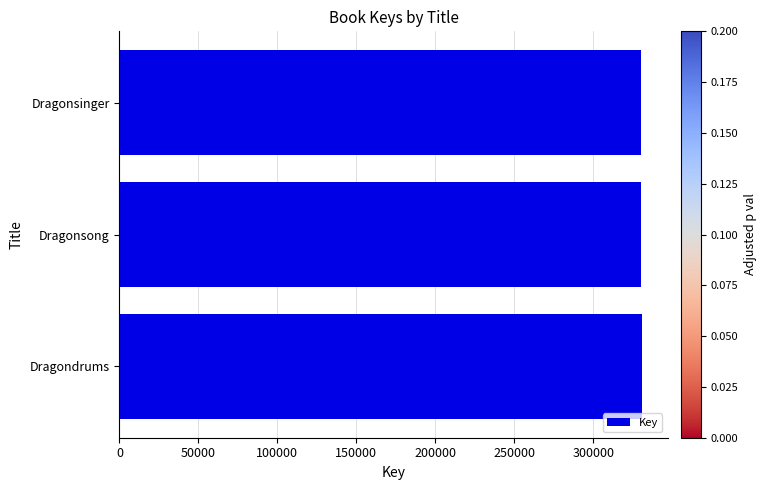

What is the sum of all values?

991194